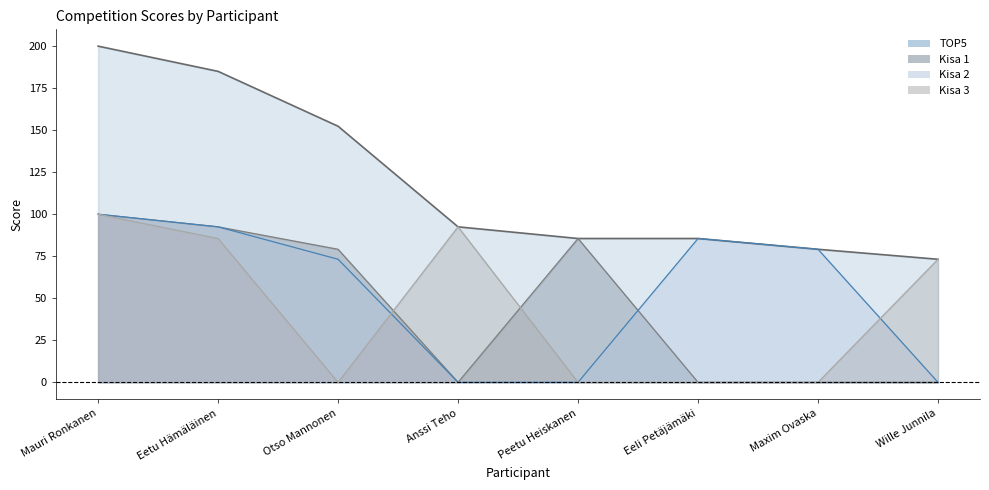

What is the sum of the Kisa 1 line values at Eetu Hämäläinen and Mauri Ronkanen?

192.5